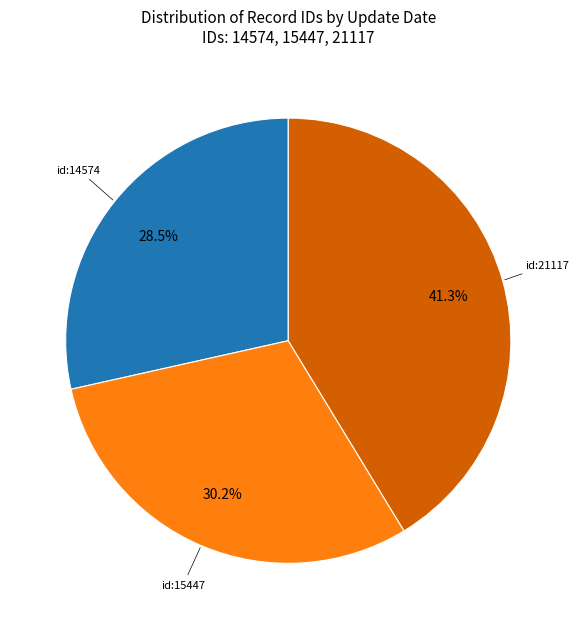

Is there any slice that represents more than half of the pie?

No